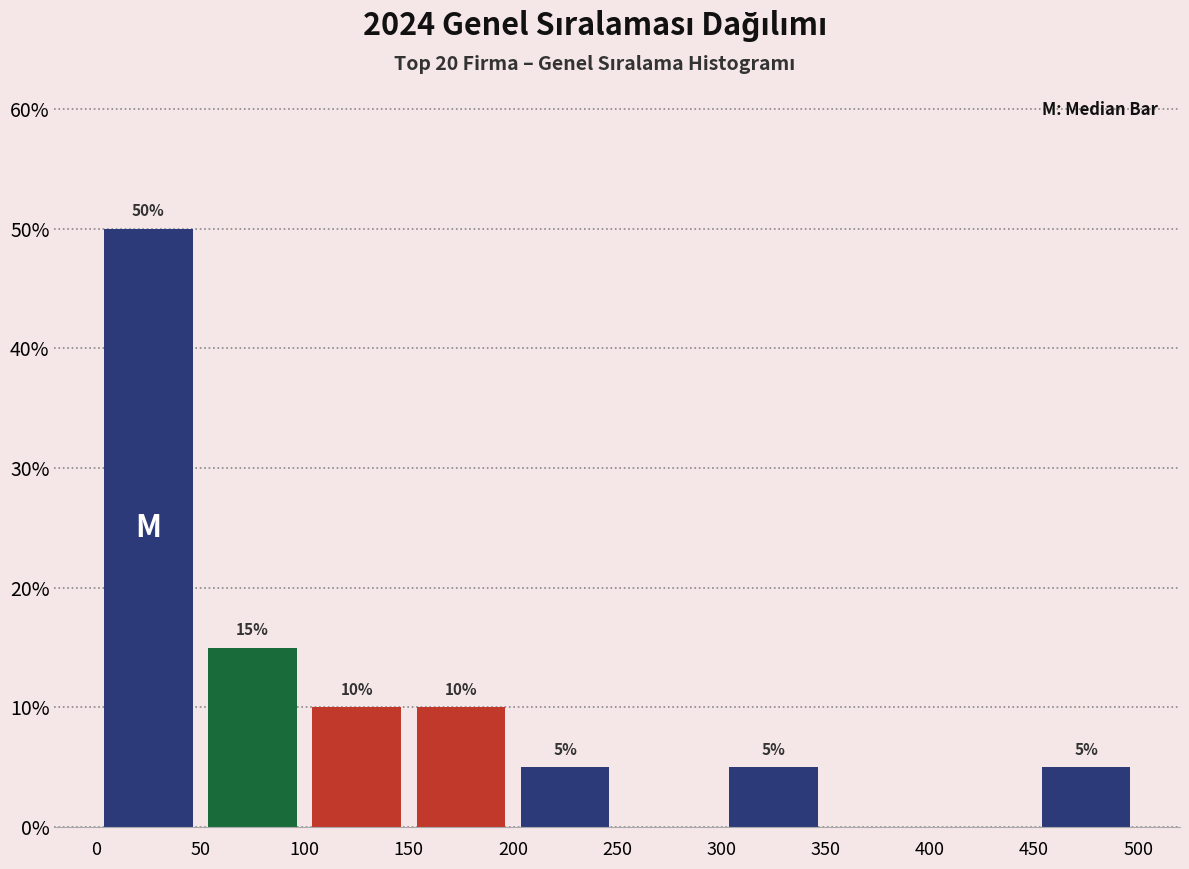

Which range on the x-axis has the tallest bar?

0 to 50